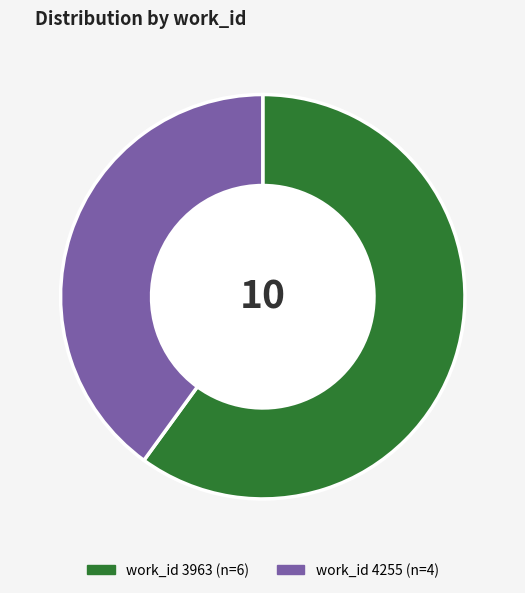

Is there a majority slice in this chart?

Yes